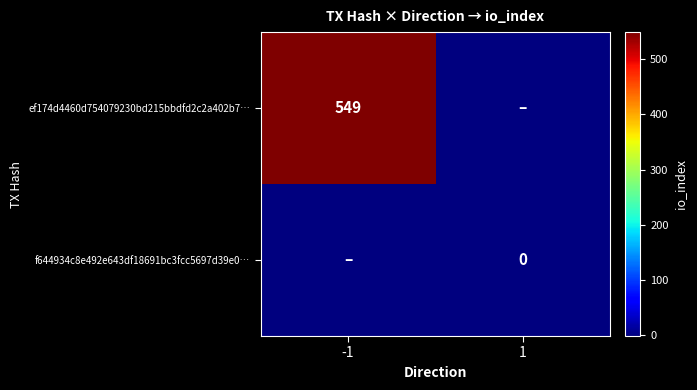

What is the total value across all series at -1?

548